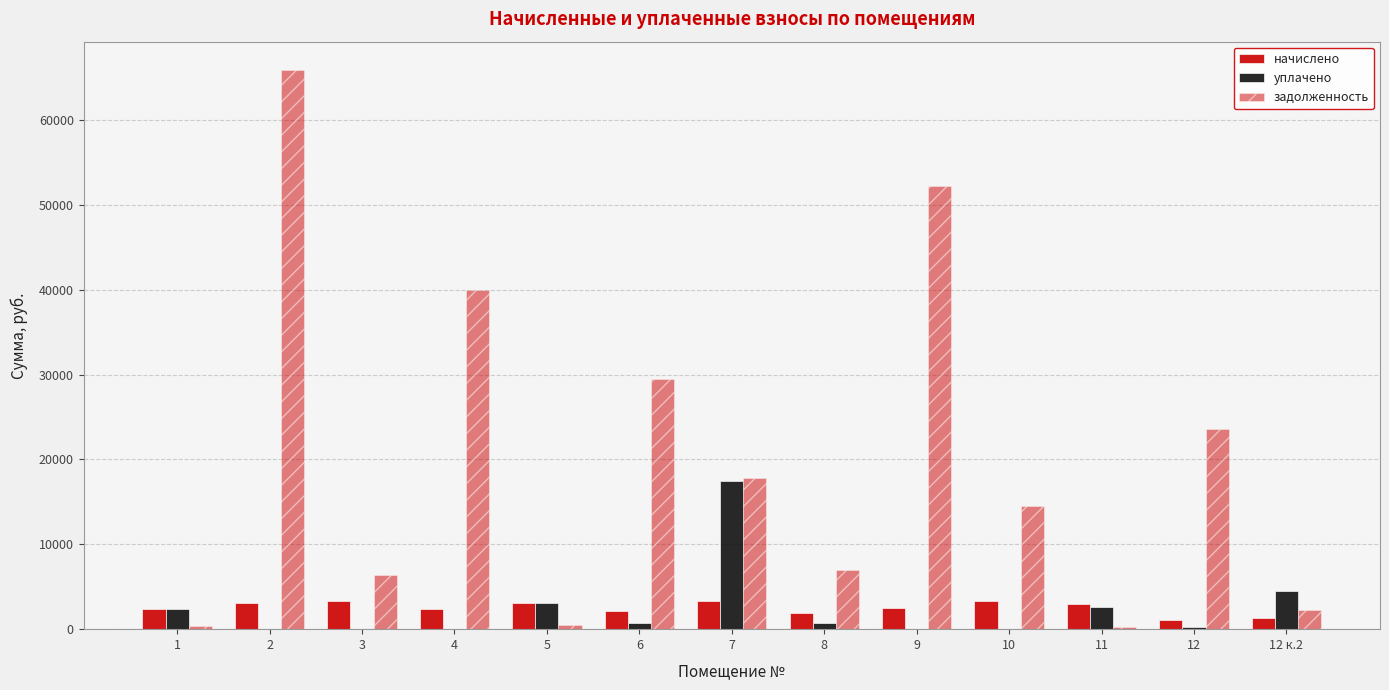

Are the bars horizontal?

No